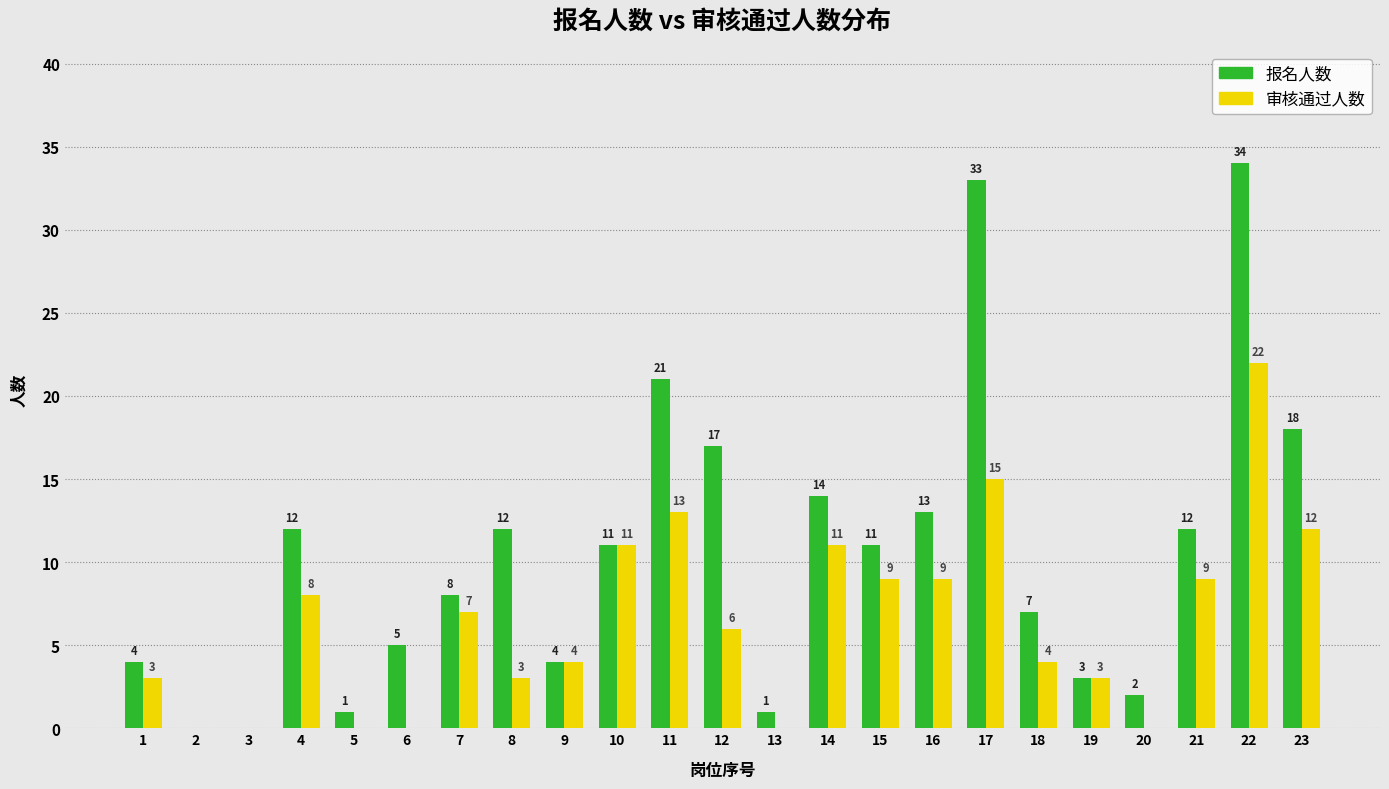

Reading left to right, what are all the values shown in this chart?

报名人数: 1=4	2=0	3=0	4=12	5=1	6=5	7=8	8=12	9=4	10=11	11=21	12=17	13=1	14=14	15=11	16=13	17=33	18=7	19=3	20=2	21=12	22=34	23=18
审核通过人数: 1=3	2=0	3=0	4=8	5=0	6=0	7=7	8=3	9=4	10=11	11=13	12=6	13=0	14=11	15=9	16=9	17=15	18=4	19=3	20=0	21=9	22=22	23=12